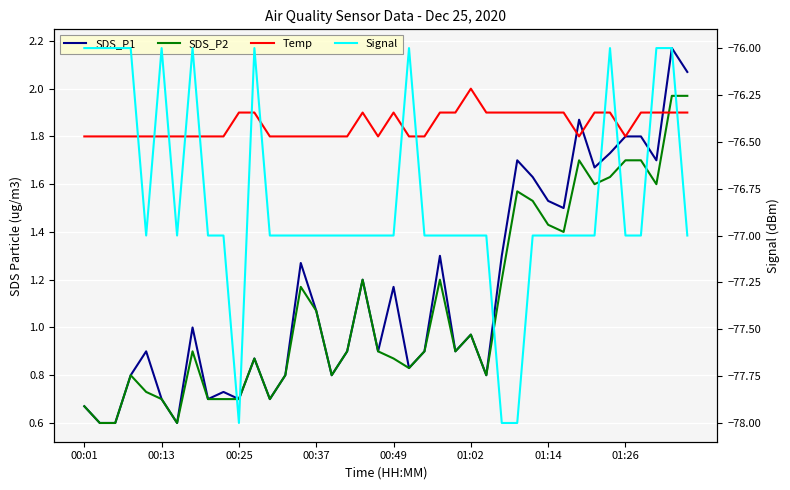

True or false: Temp and Signal cross at least once.

False